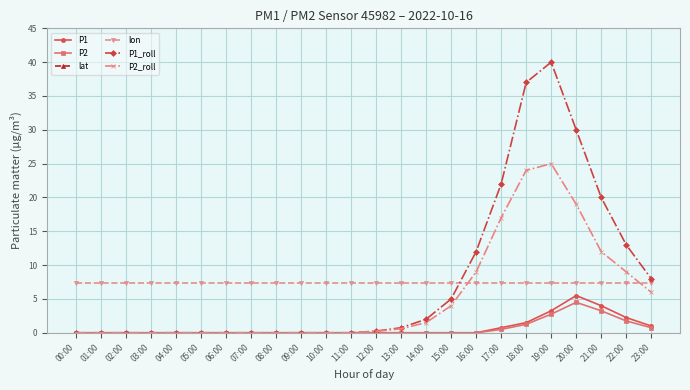

What is the average value of the P2_roll series?

5.3